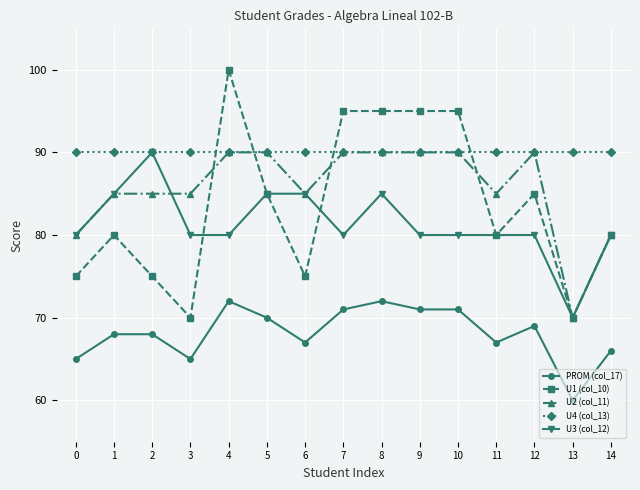

What are all the series names shown in the legend?

PROM (col_17), U1 (col_10), U2 (col_11), U4 (col_13), U3 (col_12)